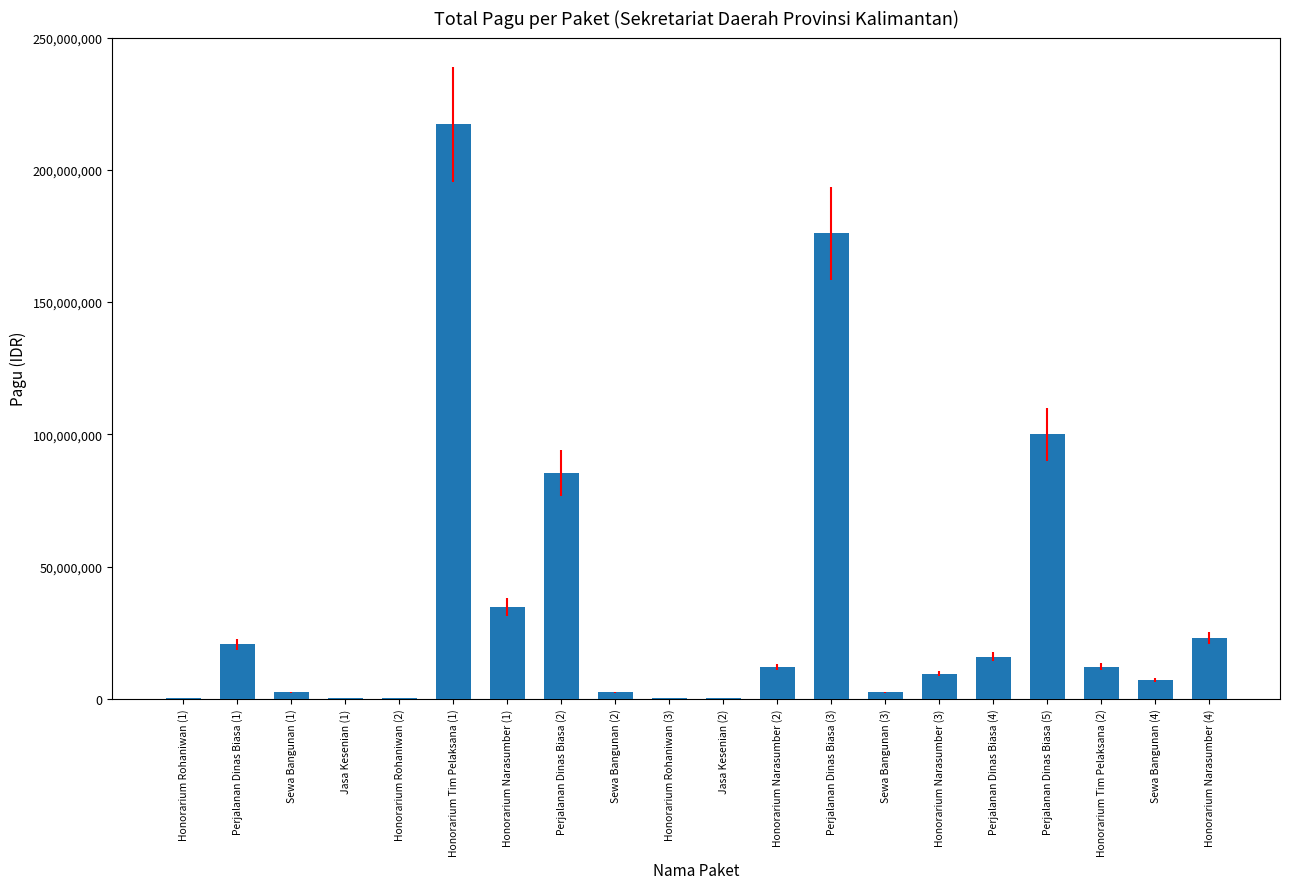

At which category does the chart reach its peak across all series?

Honorarium Tim Pelaksana (1)